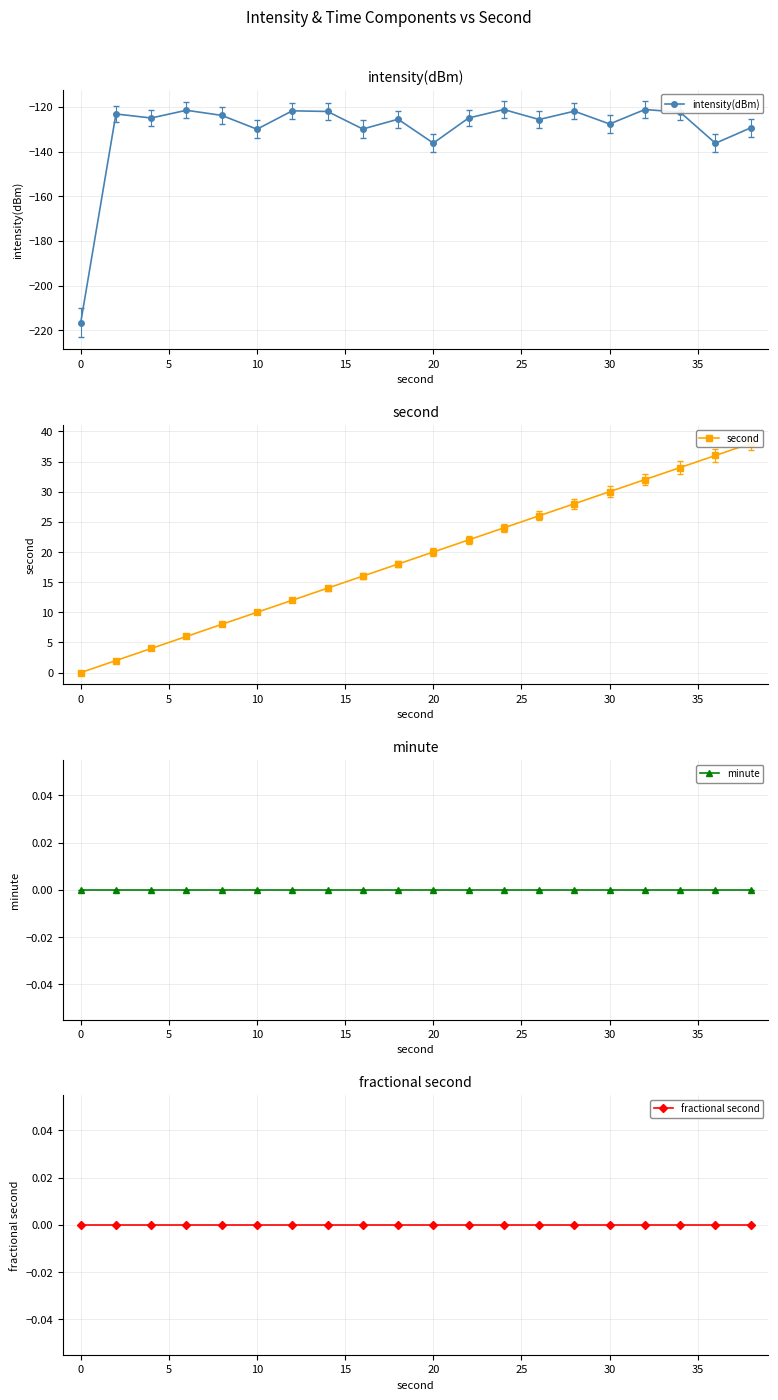

What is the minimum value for intensity(dBm)?

-216.7